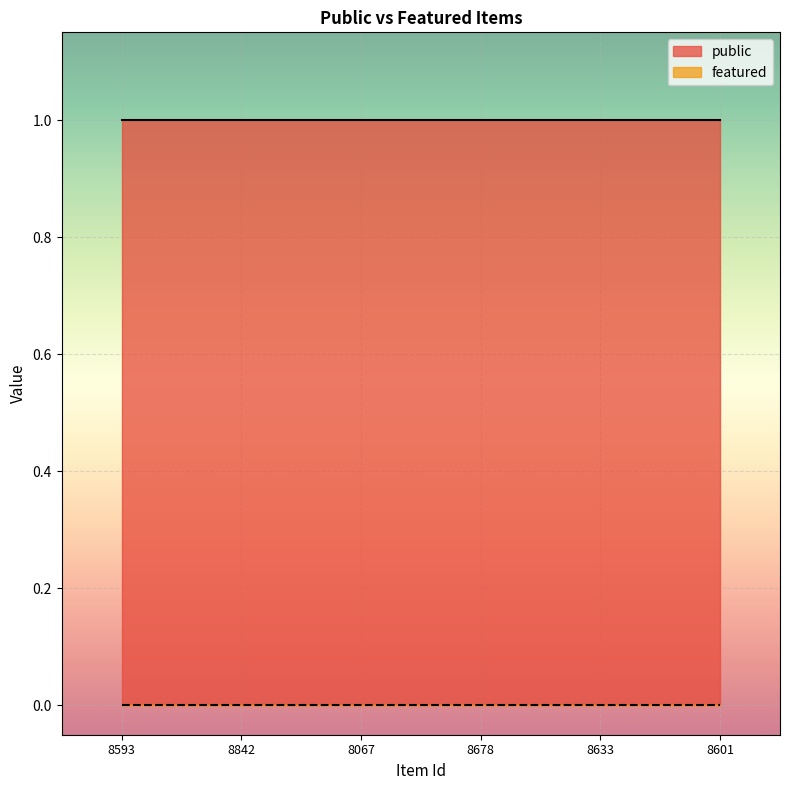

Rank the series at 8678 from highest to lowest value.

public, featured